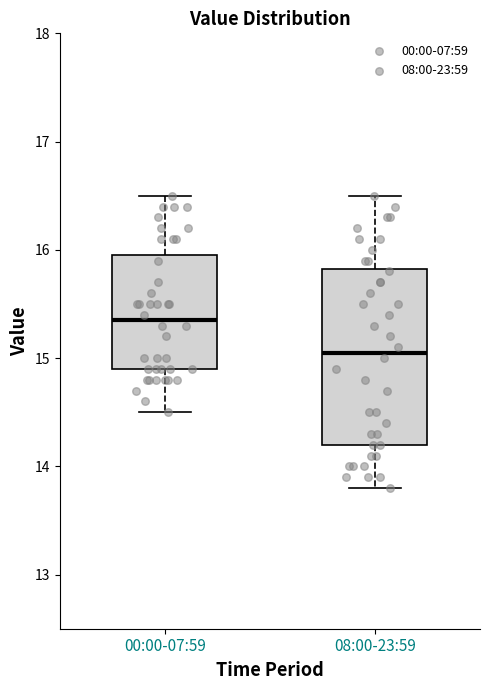

Which box is the tallest, from its lower edge to its upper edge?

08:00-23:59